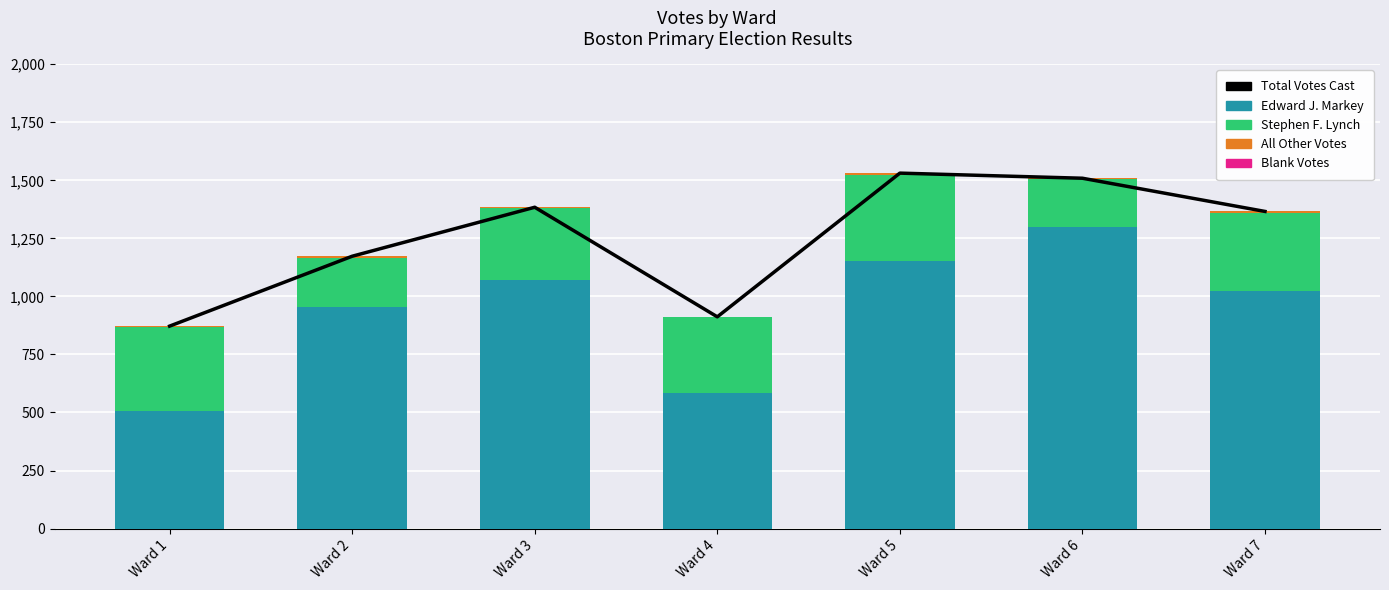

What is the average value of the Edward J. Markey series?

942